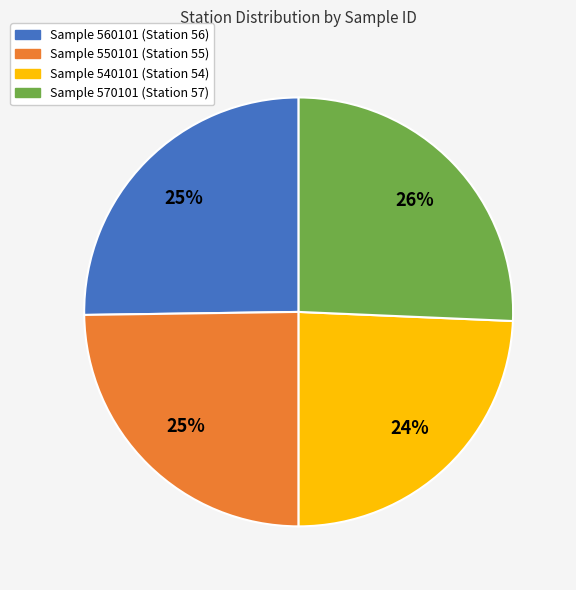

To the nearest percent, what is the average slice percentage?

25%